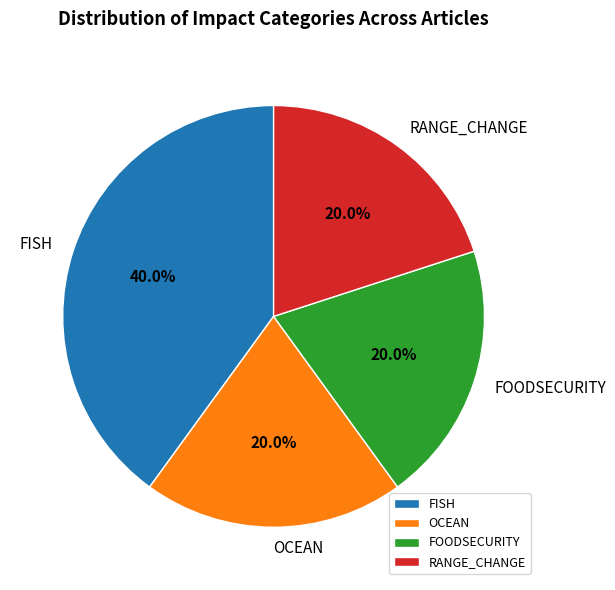

What portion of the pie excludes OCEAN?

80.0%